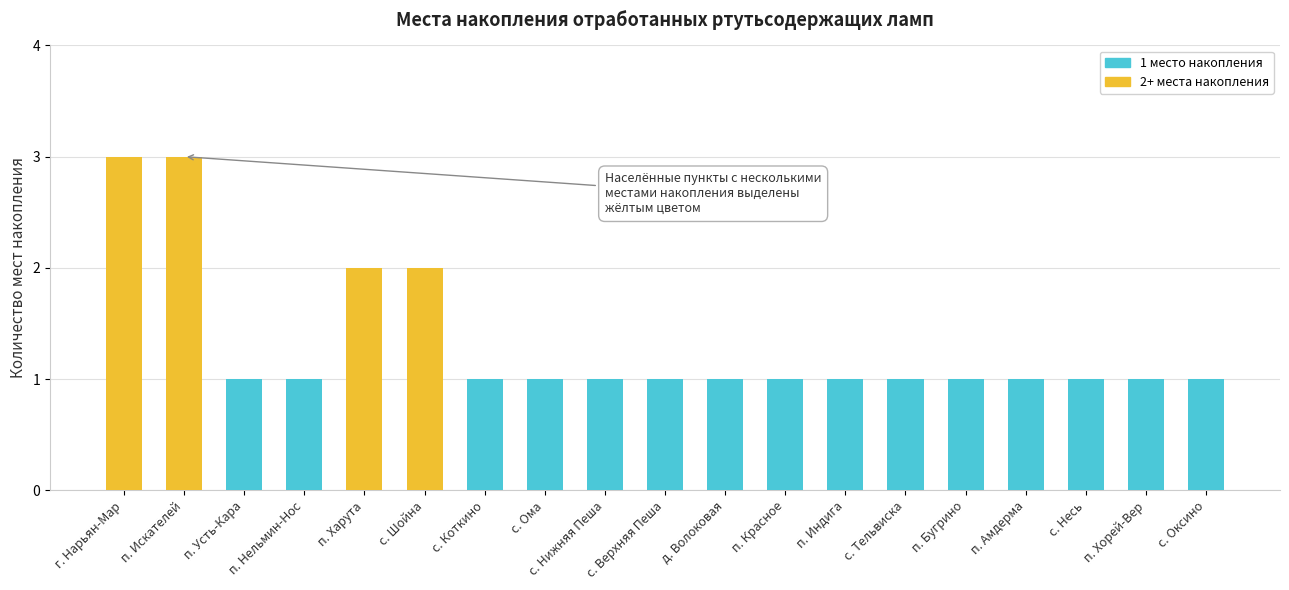

What is the label of the 8th bar from the left?

с. Ома